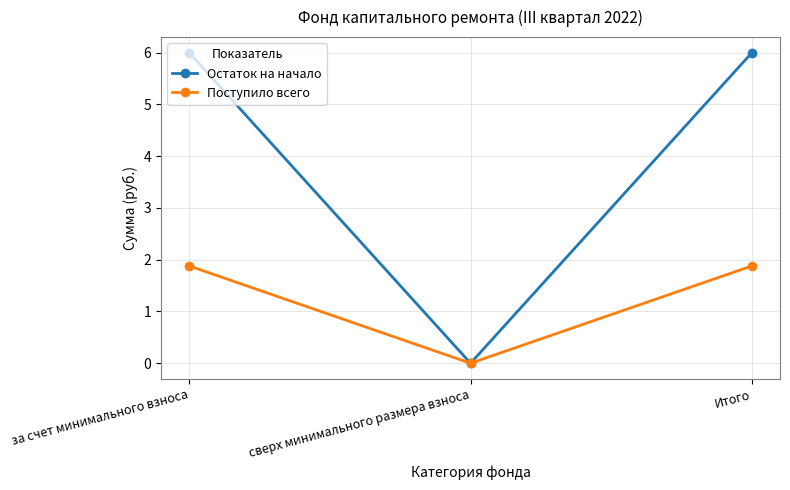

List the series in order of their peak value, highest first.

Остаток на начало, Поступило всего